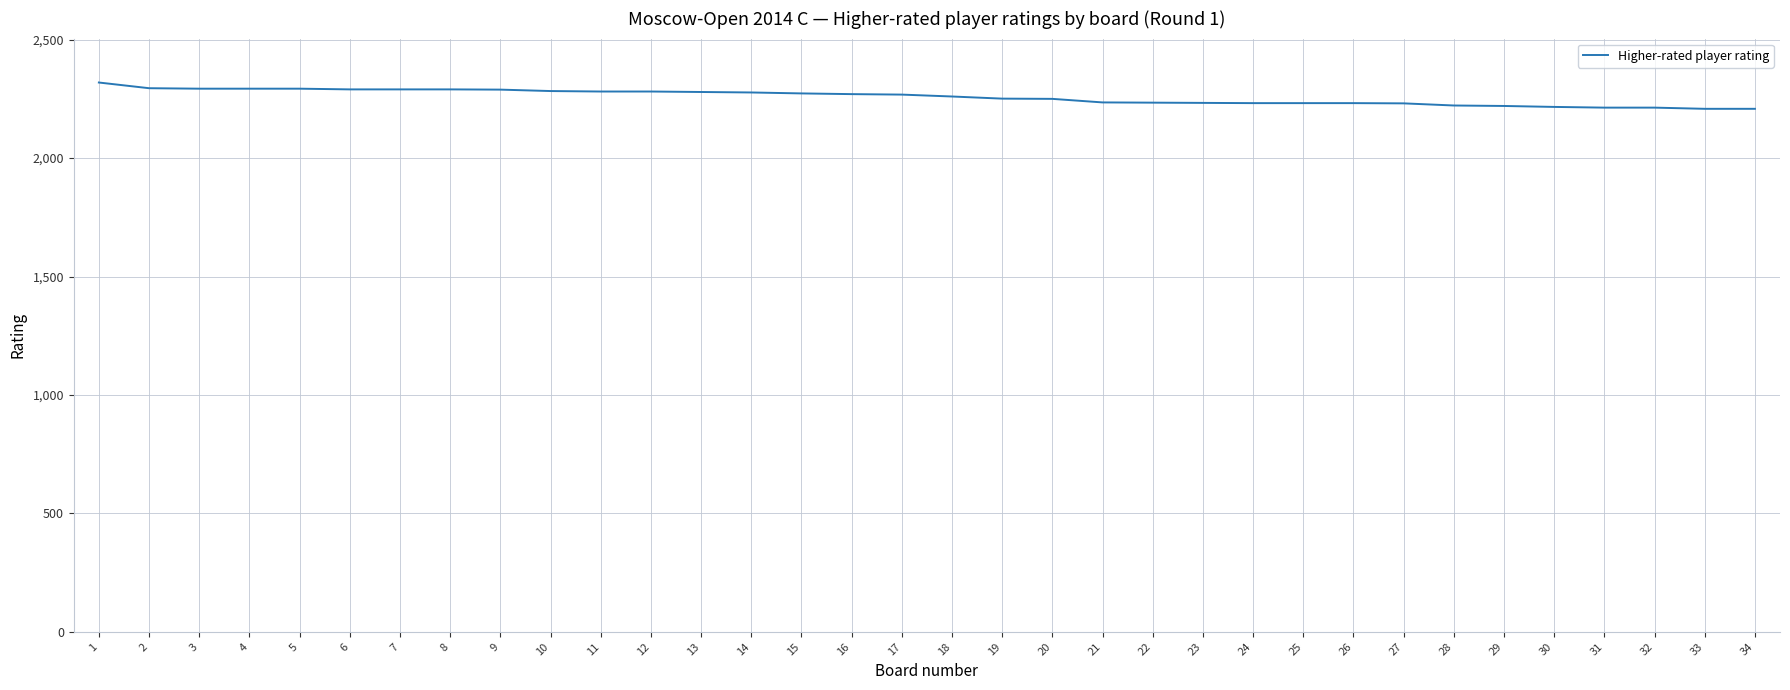

Is it true that the value at 14 is 1443?

False